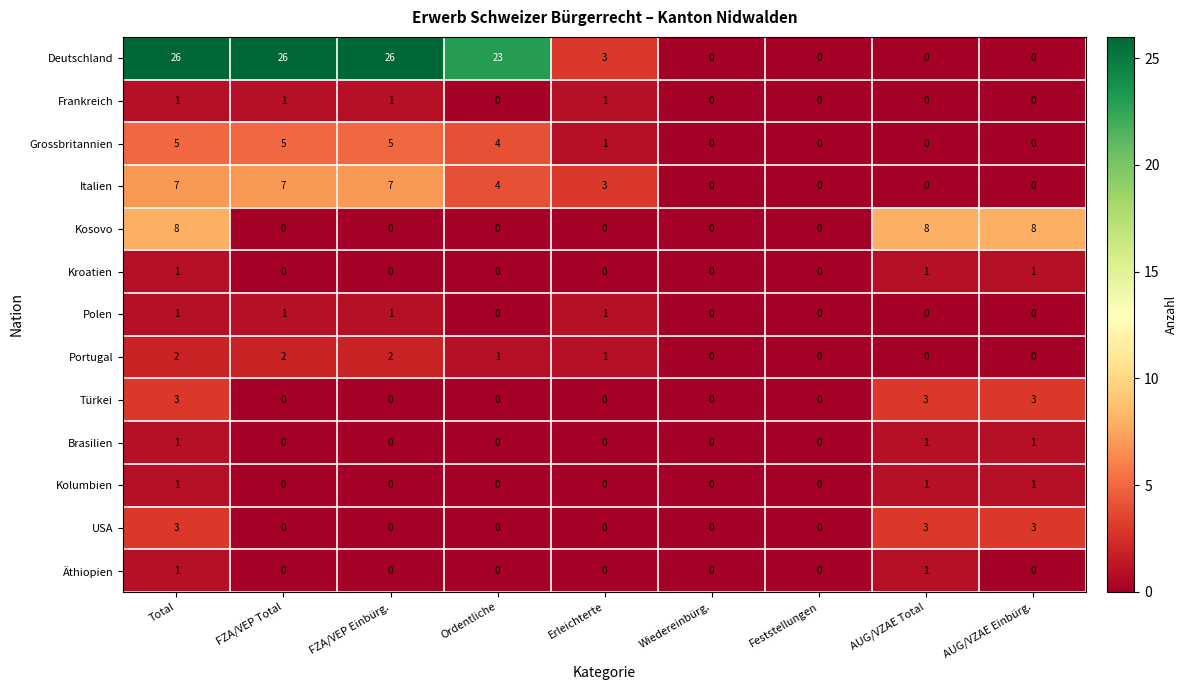

True or false: Kroatien has a value of 1 at FZA/VEP Total.

False